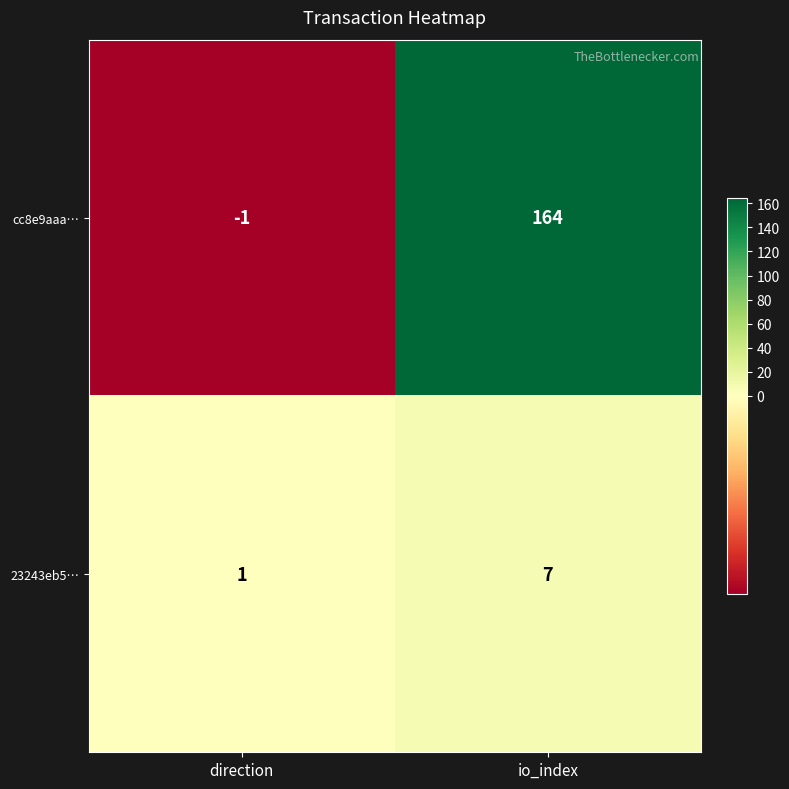

Which label corresponds to the smallest value in the chart?

direction